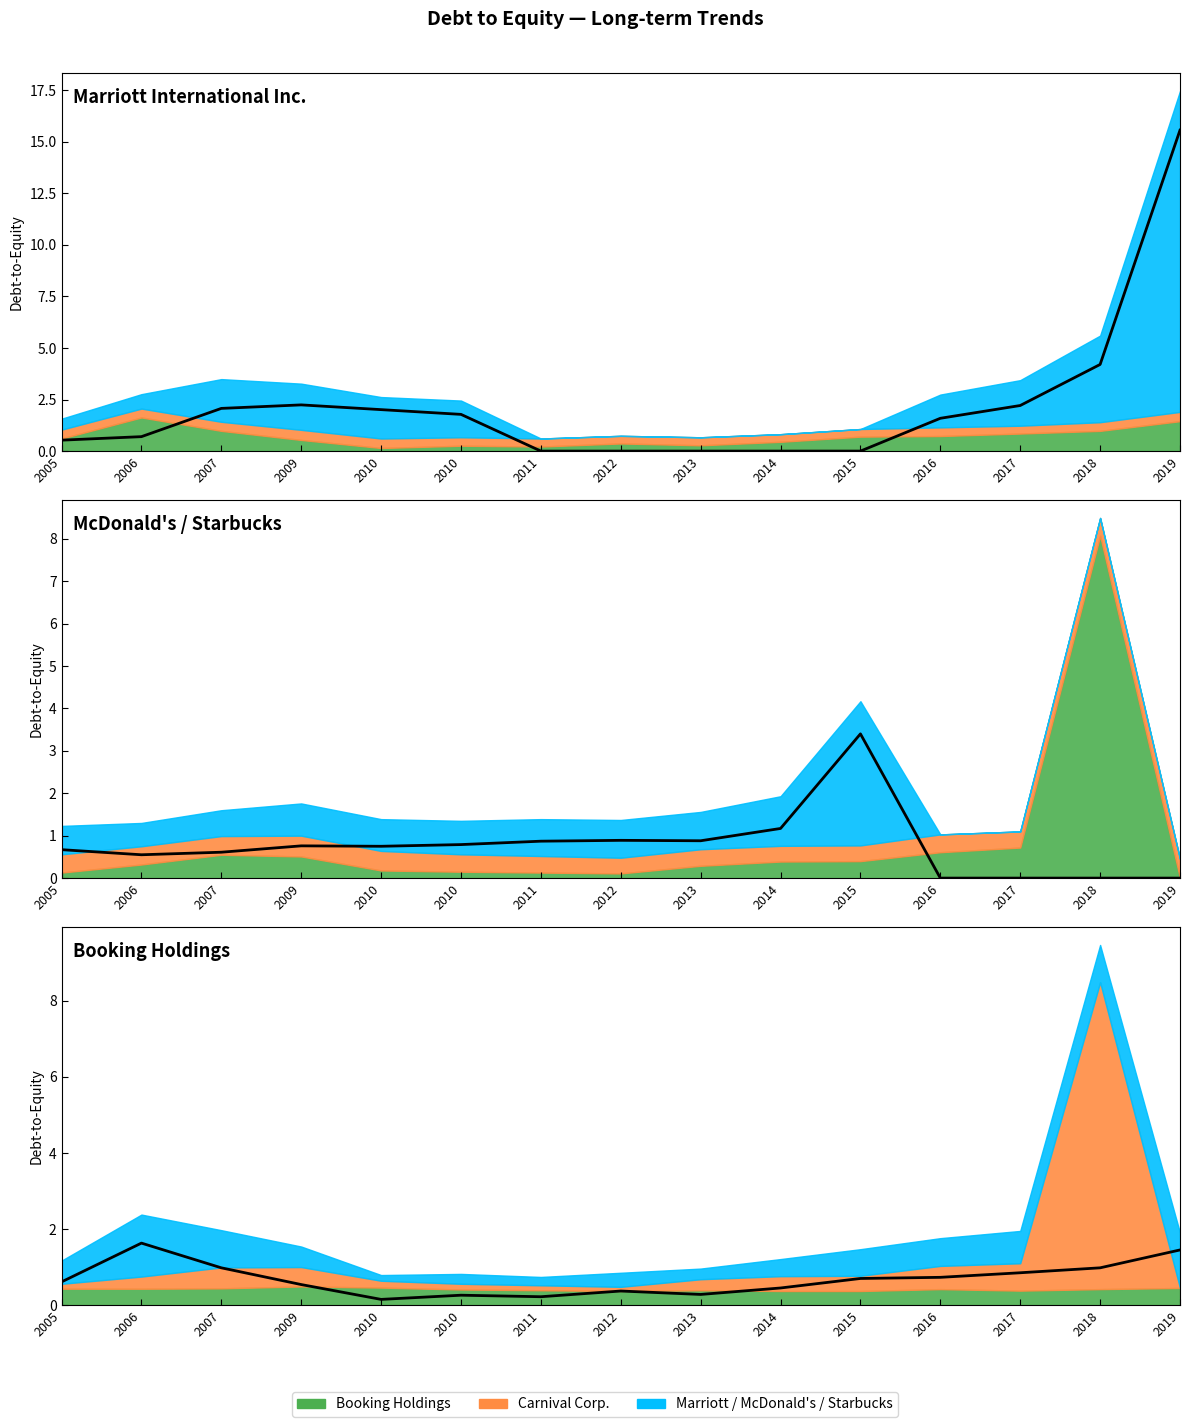

True or false: Marriott International Inc. has more than 1 interior local peaks.

False